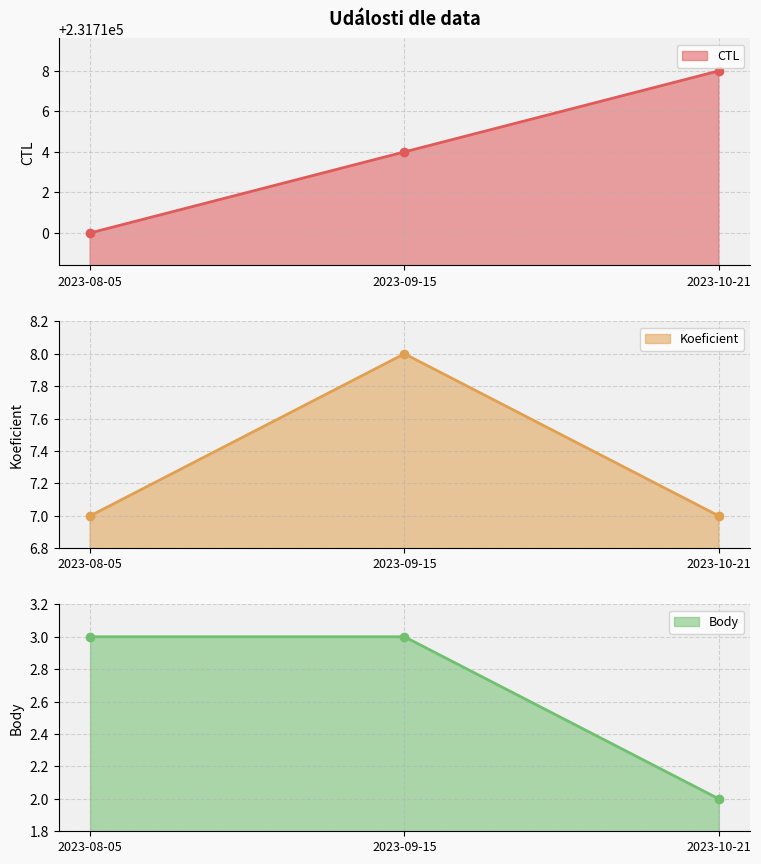

How many Koeficient values are between 7 and 8?

3